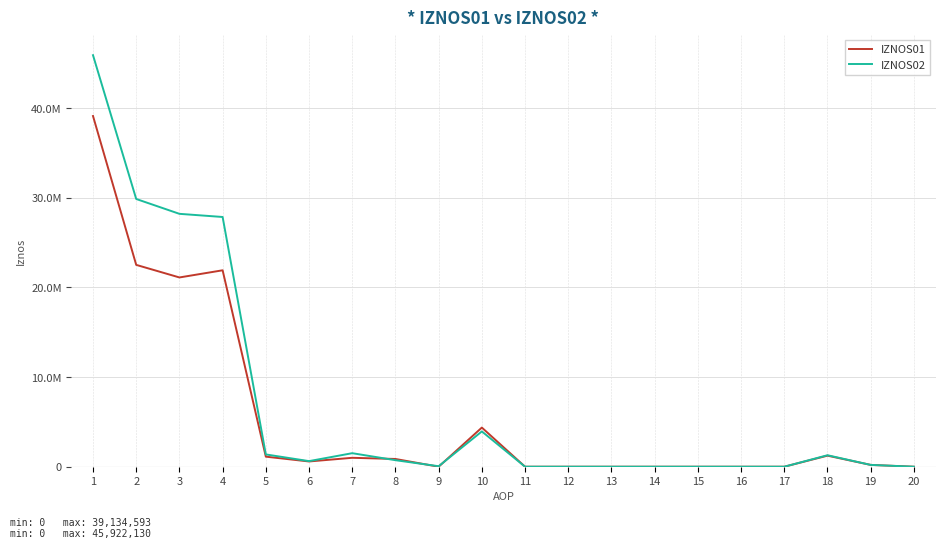

Does the chart display data point markers on the line(s)?

No